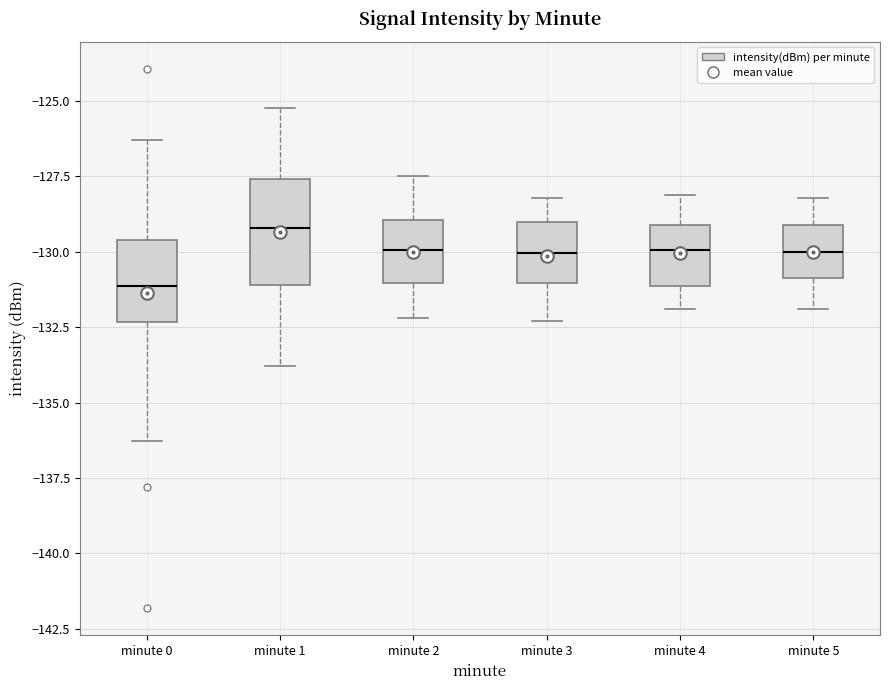

Which box has the highest median line?

minute 1